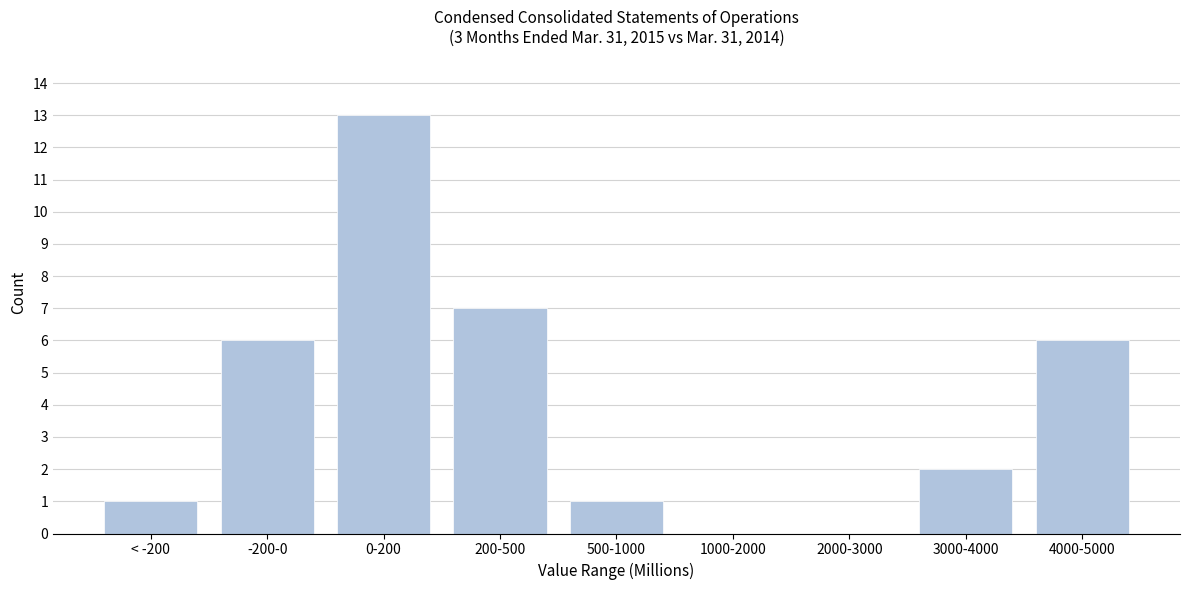

Reading right to left, extract all data points from this chart.

4000-5000=6	3000-4000=2	2000-3000=0	1000-2000=0	500-1000=1	200-500=7	0-200=13	-200-0=6	< -200=1